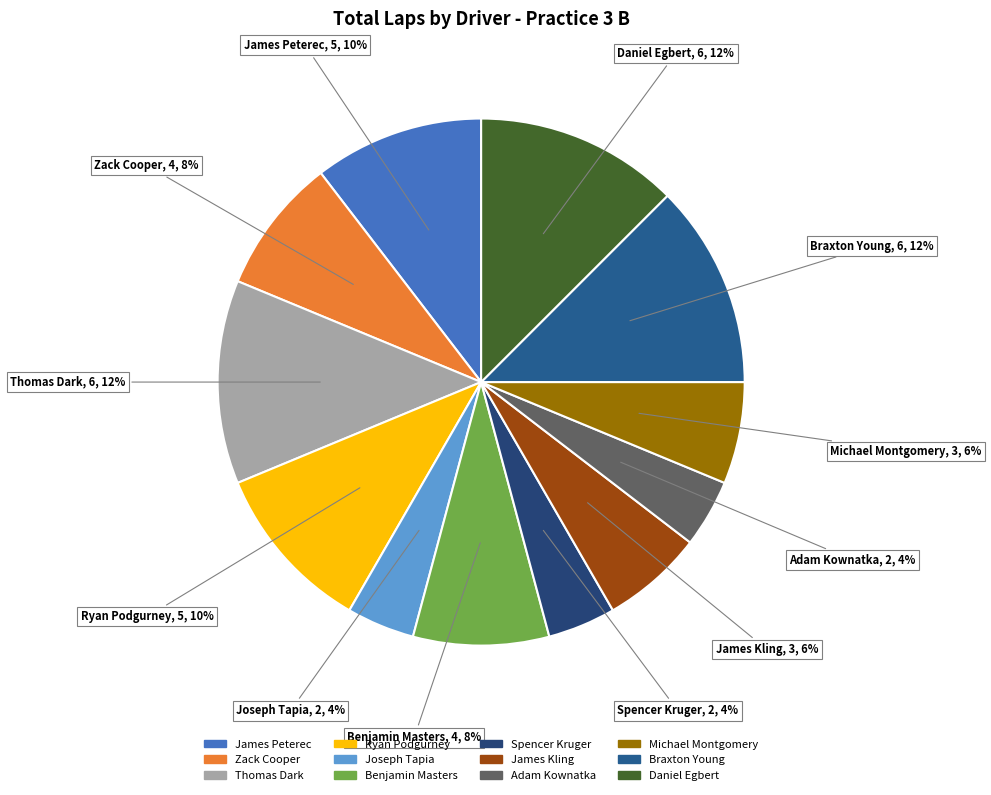

Is the sum of James Peterec and Daniel Egbert greater than half?

No